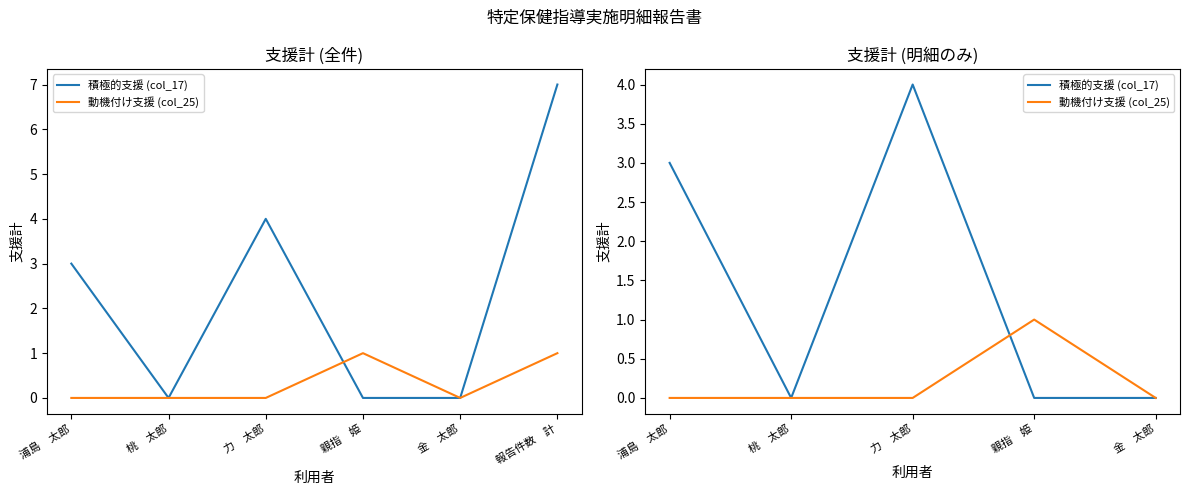

Reading left to right, transcribe all the data shown in this chart.

積極的支援 (col_17): 3	0	4	0	0
動機付け支援 (col_25): 0	0	0	1	0